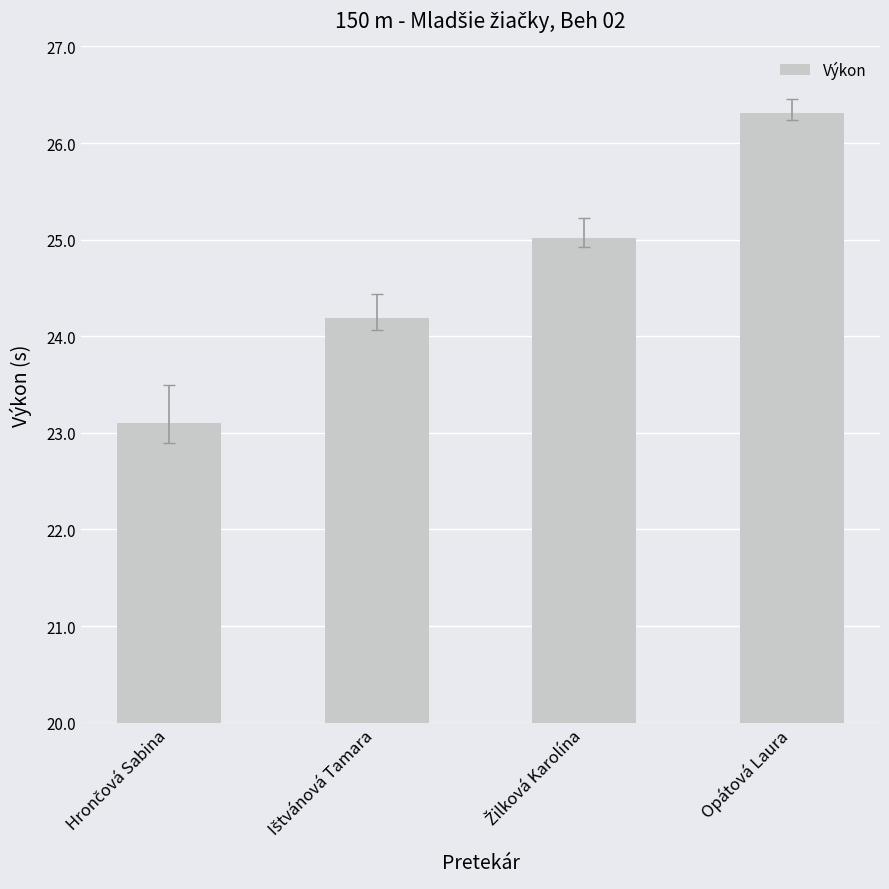

What is the label of the 3rd bar from the right?

Ištvánová Tamara